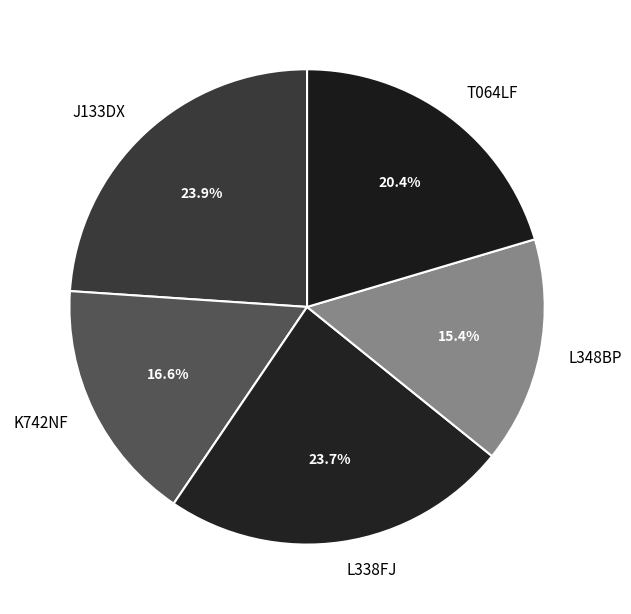

What percentage is the K742NF slice, to the nearest percent?

17%